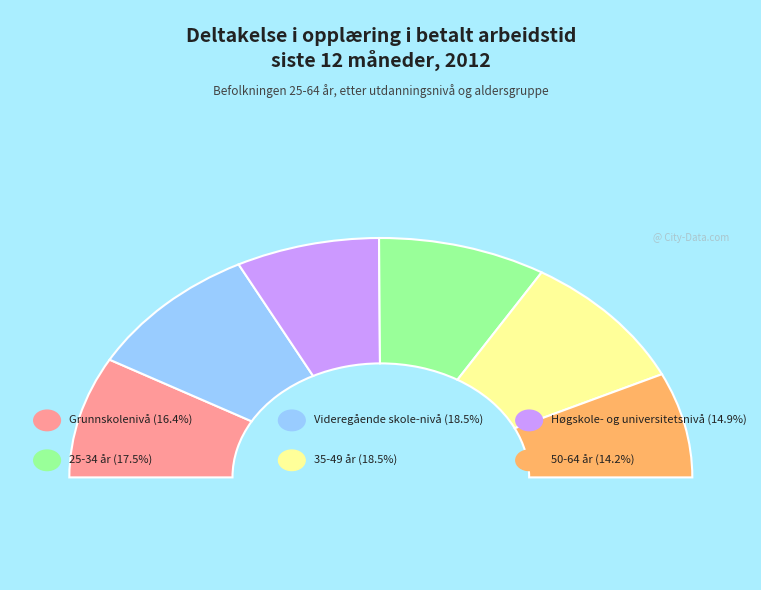

Rank the categories by value from lowest to highest.

50-64 år, Høgskole- og universitetsnivå, Grunnskolenivå, 25-34 år, Videregående skole-nivå, 35-49 år